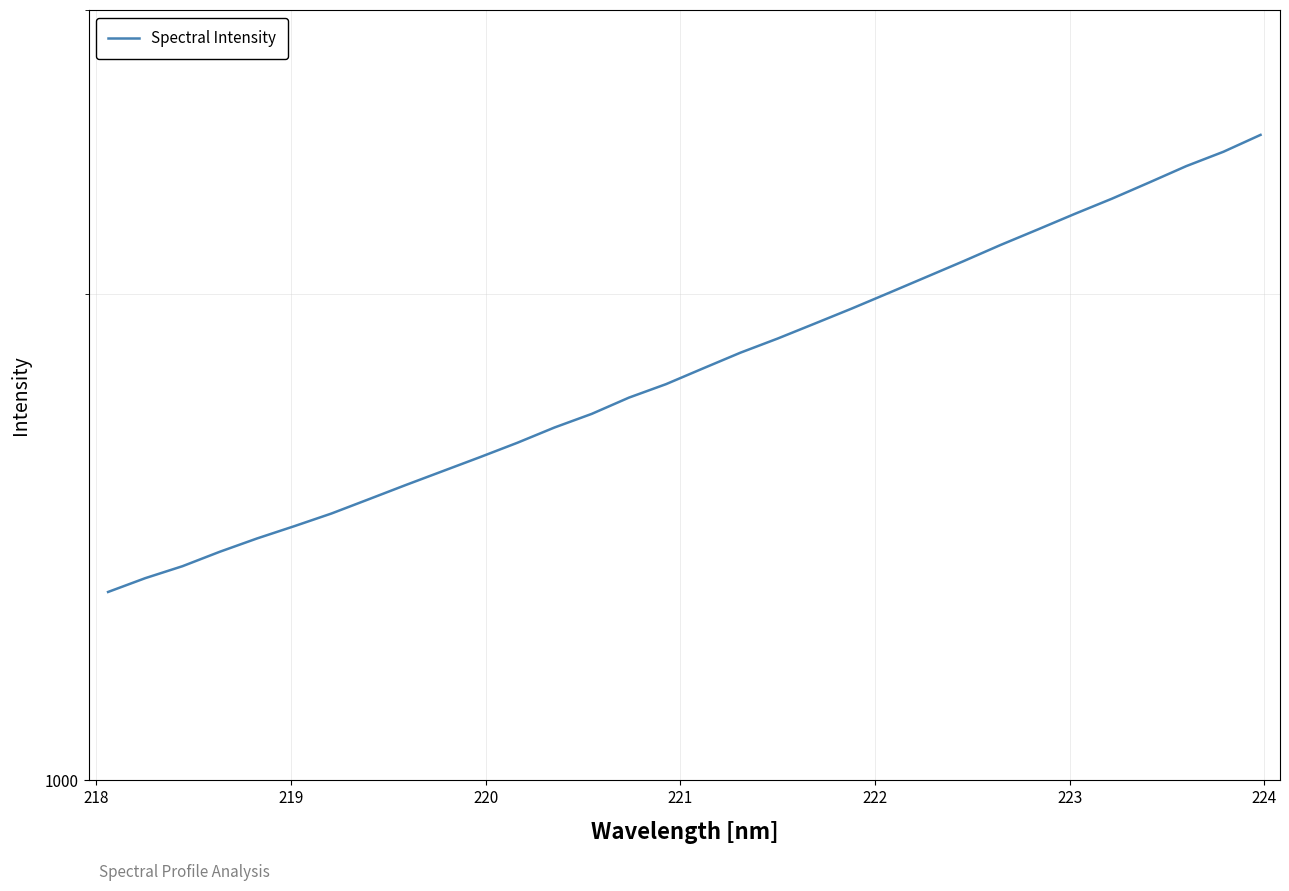

What is the value of the 20th point from the left?

1918.3